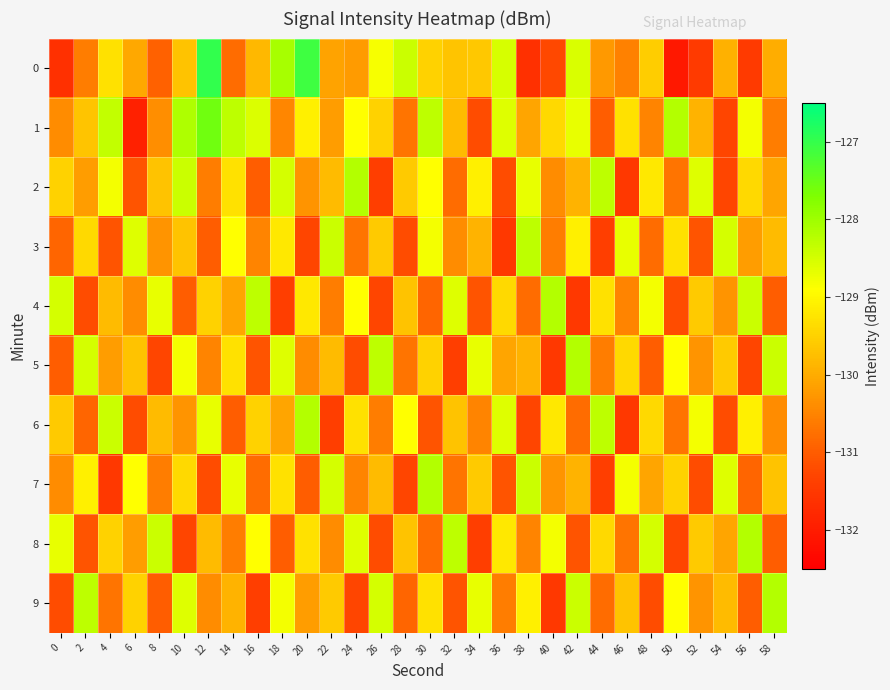

Rank the series at 8 from lowest to highest value.

5, 9, 0, 7, 1, 3, 6, 2, 4, 8